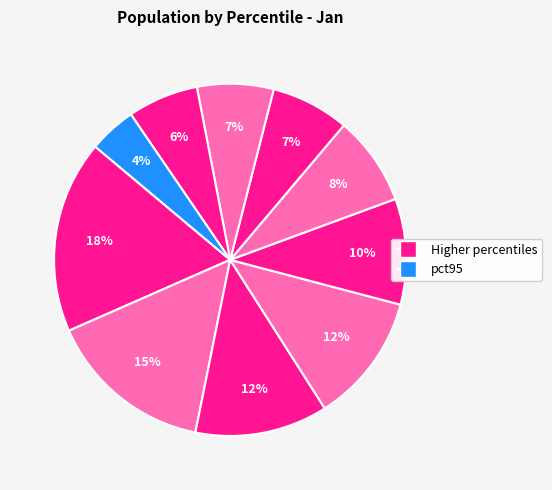

Count the number of slices in the pie.

10